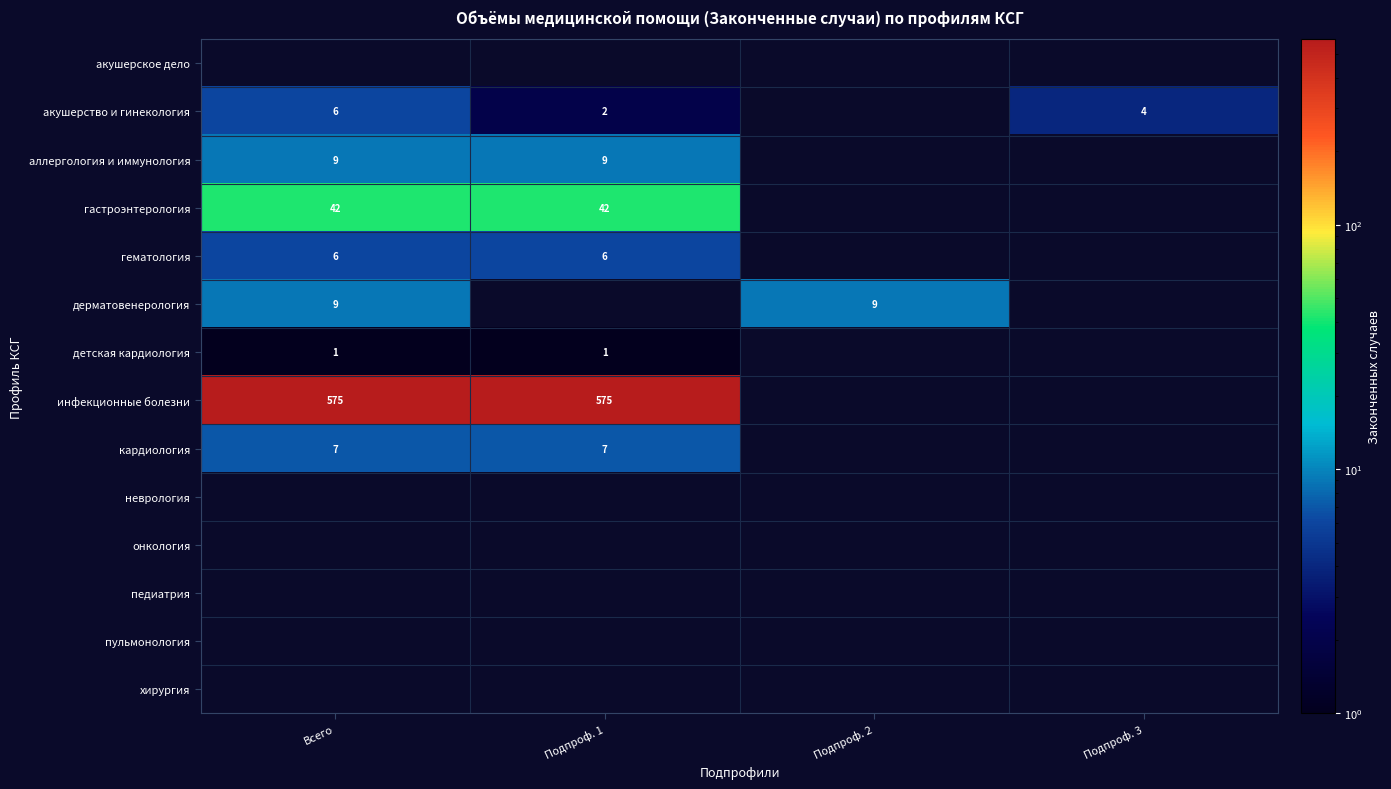

Is it true that инфекционные болезни equals 371 at Всего?

False